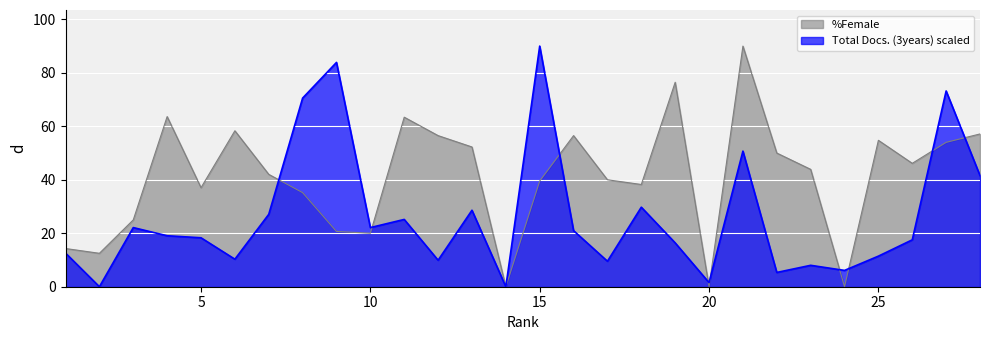

Reading left to right, transcribe all the data shown in this chart.

%Female: 14.3	12.5	25.0	63.6	37.0	58.3	42.0	35.2	20.7	20.0	63.4	56.5	52.3	0.0	39.5	56.5	40.0	38.2	76.5	0.0	90.0	50.0	43.9	0.0	54.8	46.1	54.0	57.1
Total Docs. (3years): 12.6	0.0	22.1	19.1	18.3	10.3	27.1	70.6	83.9	22.1	25.2	9.9	28.6	0.0	90.0	21.0	9.5	29.7	16.4	1.5	50.7	5.3	8.0	6.1	11.4	17.5	73.2	41.6